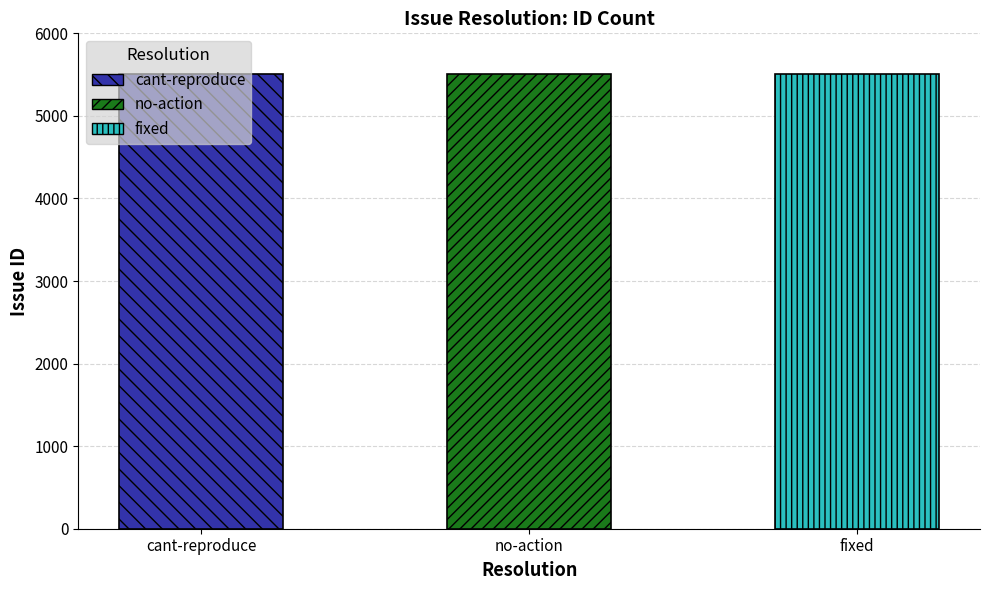

Reading right to left, list all the values displayed in this chart.

5506	5507	5508